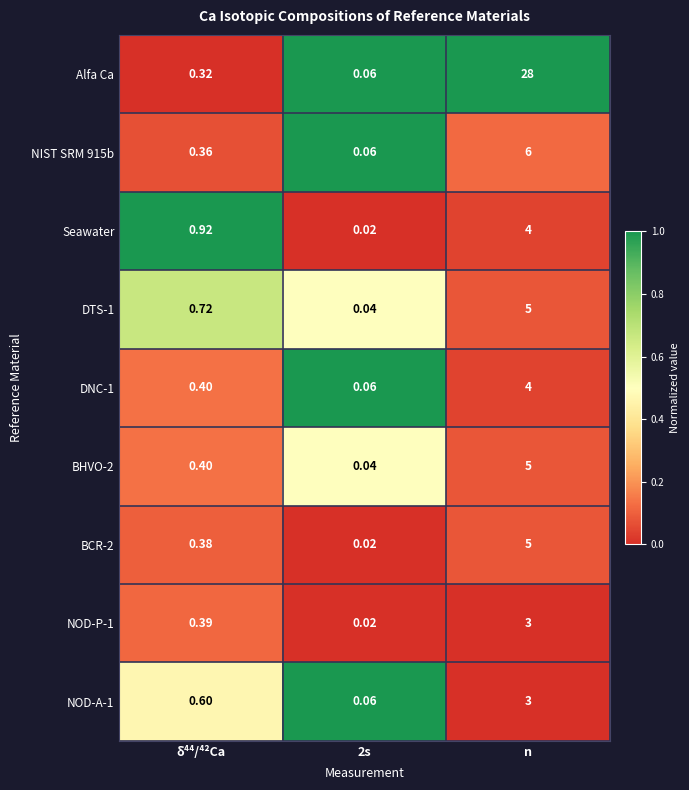

At which label is NIST SRM 915b closest to 3?

δ⁴⁴/⁴²Ca